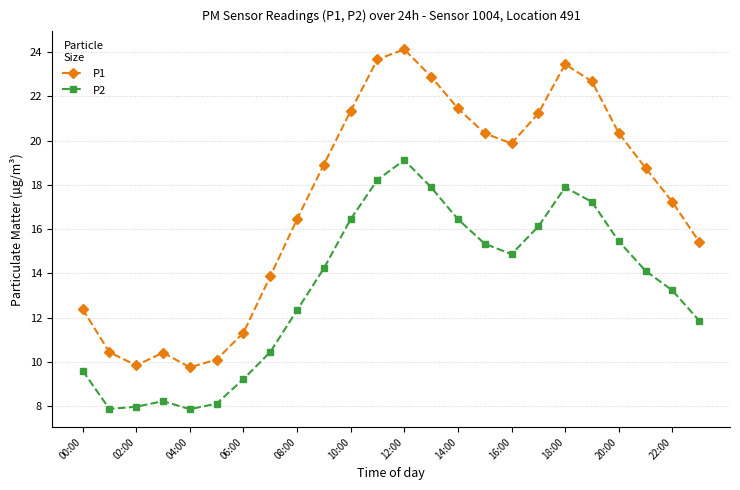

How many interior local peaks does the P2 series have?

3